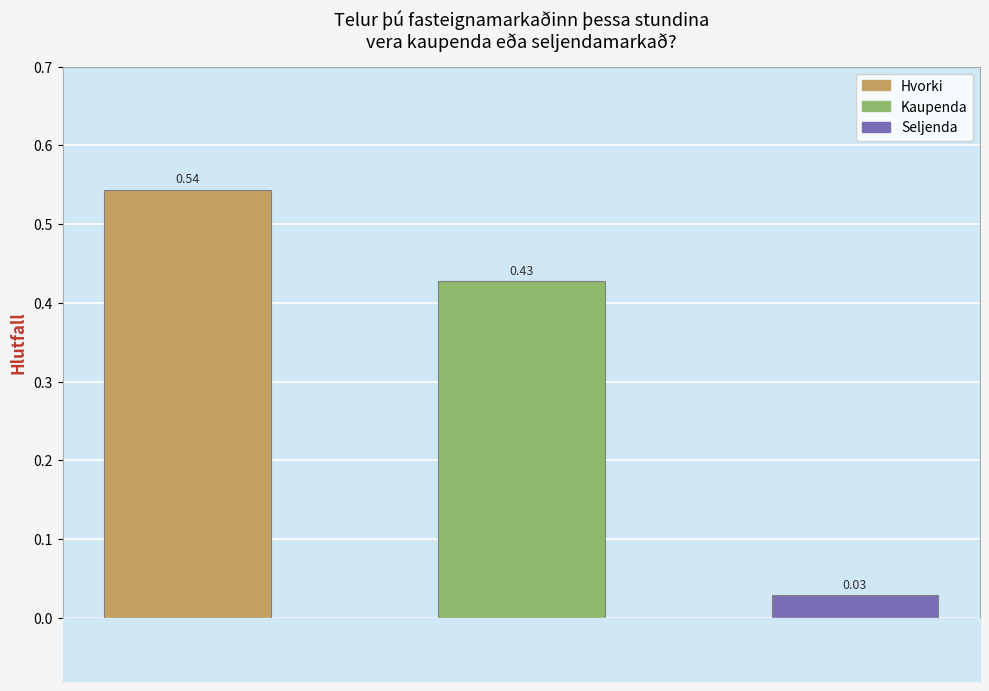

What is the label of the 2nd bar from the left?

Kaupenda